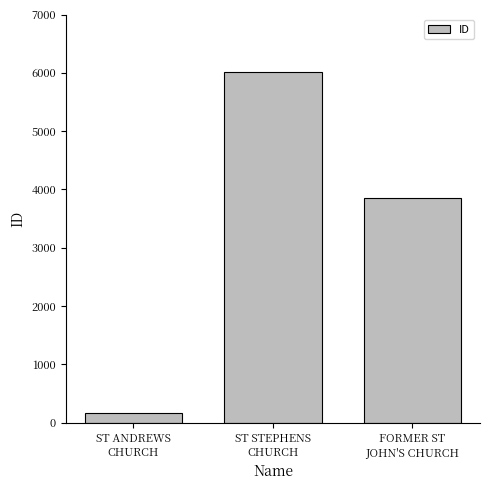

What is the change in value from ST ANDREWS
CHURCH to ST STEPHENS
CHURCH?

+5848